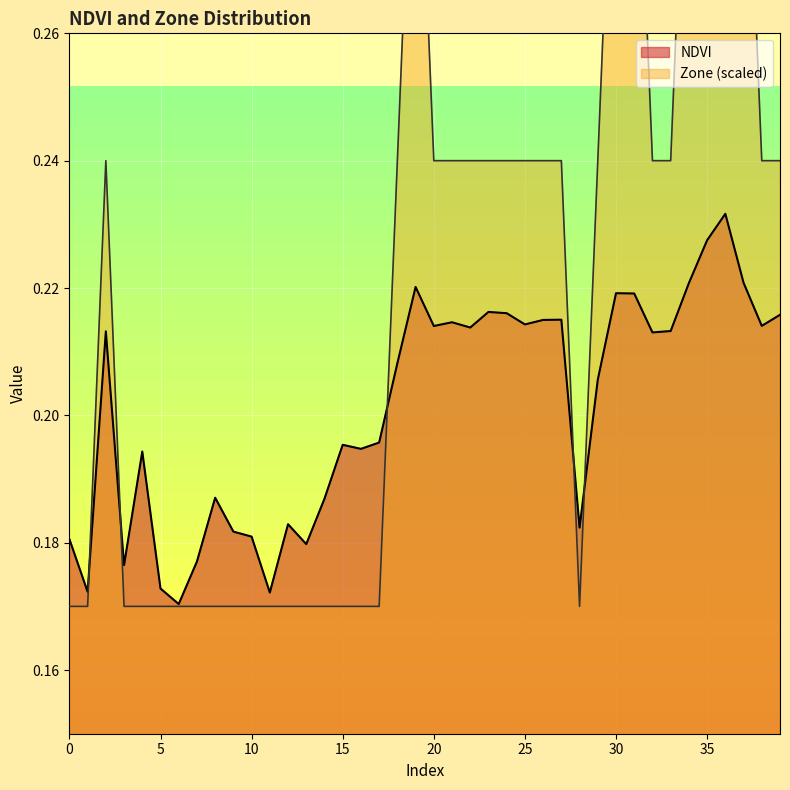

Where is the first local minimum for Zone?

28